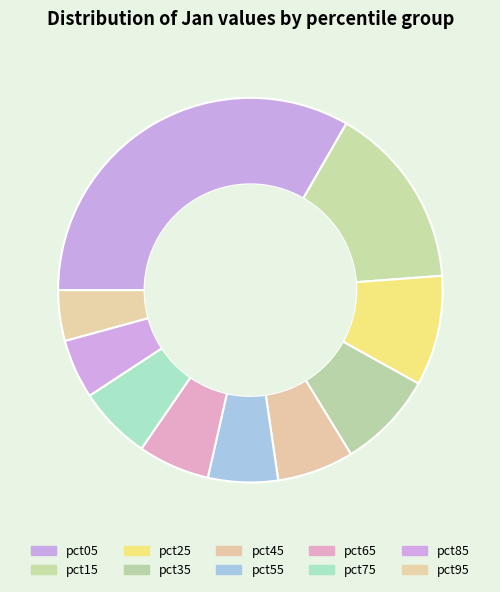

Is there any slice that represents more than half of the pie?

No